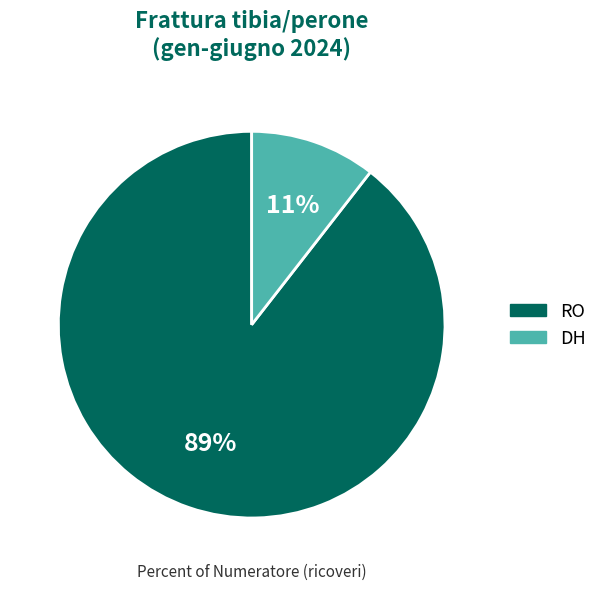

Is there a majority slice in this chart?

Yes